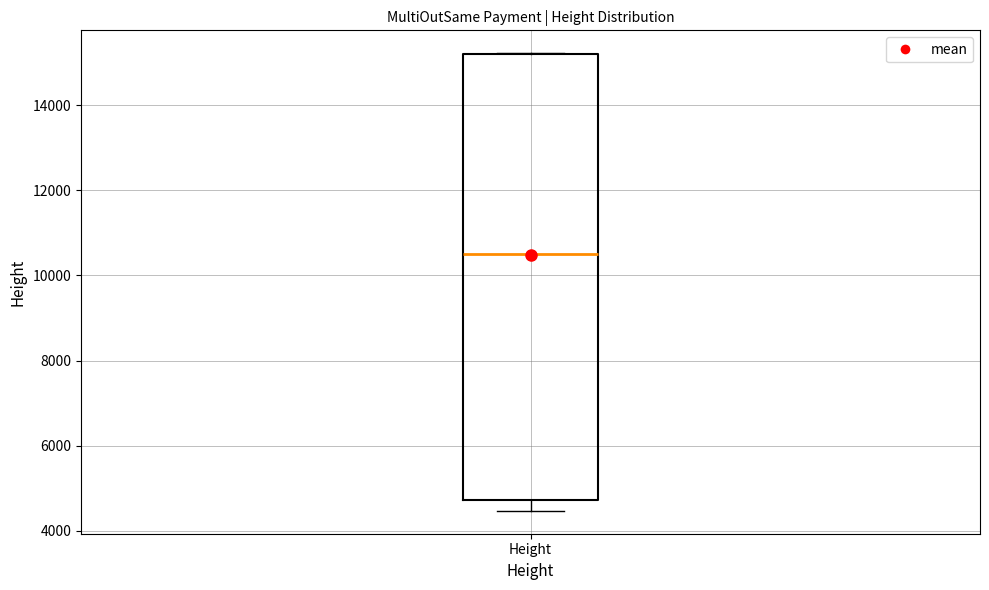

Transcribe this box plot: give where the median line is, the range the box spans, and where the two whiskers end, as read against the y-axis. The values are not printed on the chart, so give them approximately, as read against the axis.

median 10600, box 4800 to 15200, whiskers 4400 to 15200